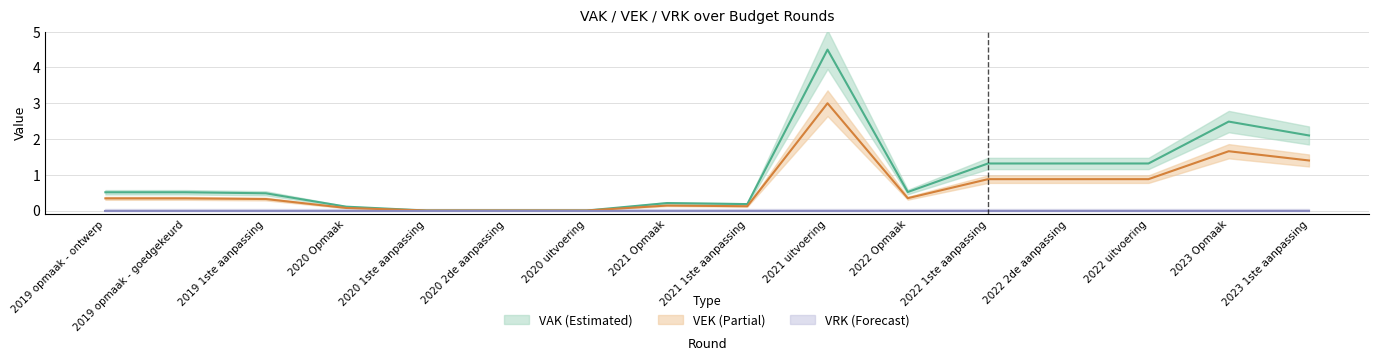

True or false: VEK and VAK intersect in this chart.

False